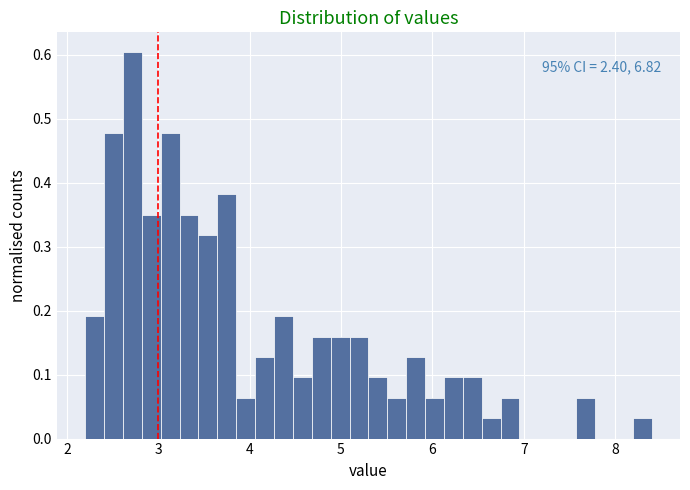

Around what value on the x-axis is the tallest bar? Give the approximate position of its centre, as read against the axis.

2.7